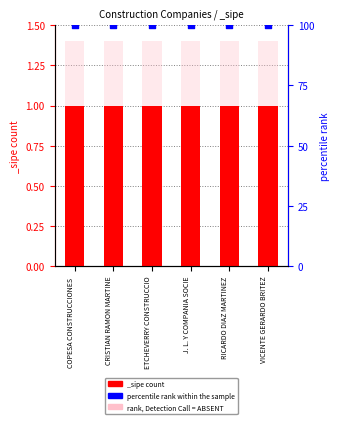

At which category is the sum across all series the highest?

COPESA CONSTRUCCIONES 